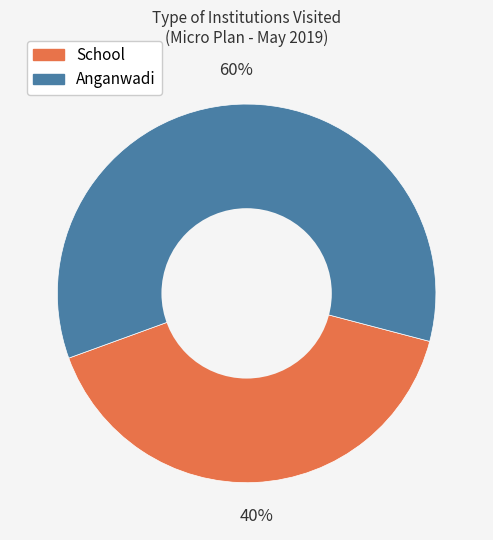

The School slice represents 28% of the pie. True or false?

False